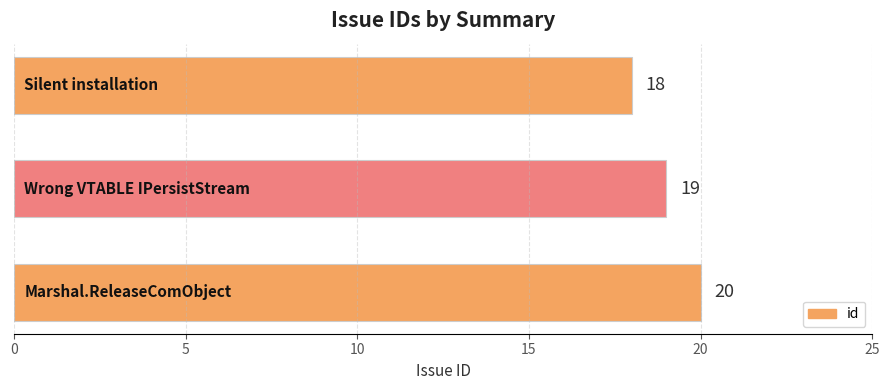

Count the values in the range 18 to 20.

3